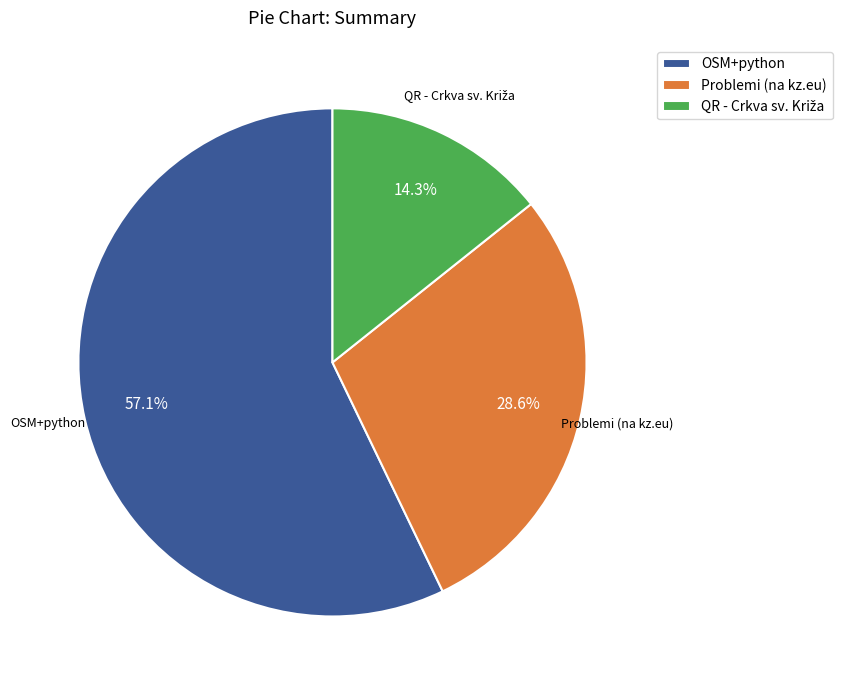

What percentage is NOT represented by Problemi (na kz.eu)?

71.4%